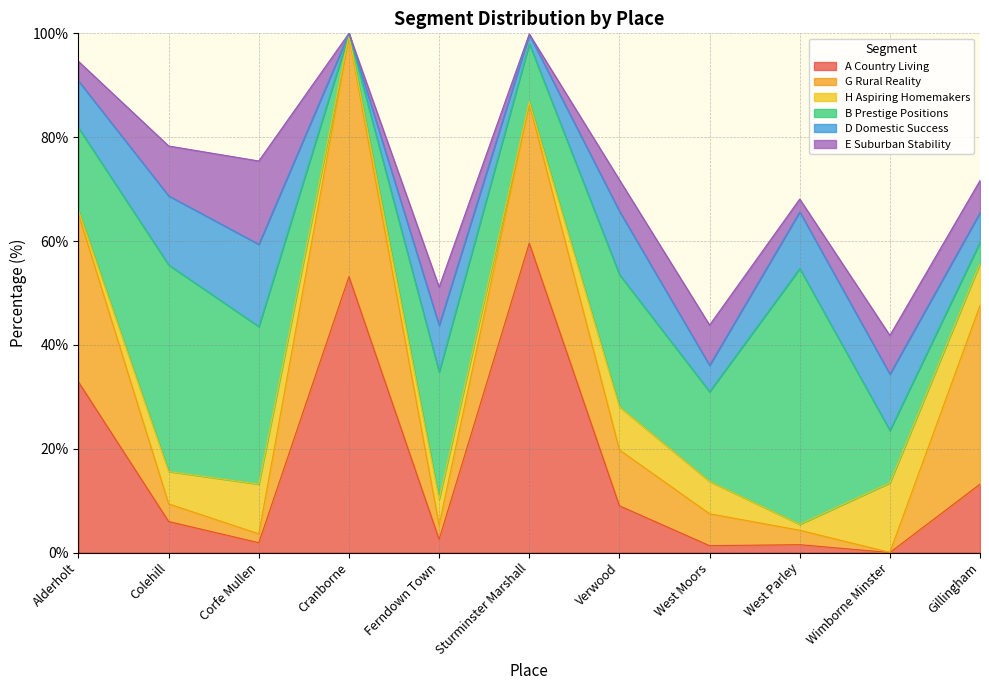

Is it true that A Country Living equals 0.7 at West Moors?

False